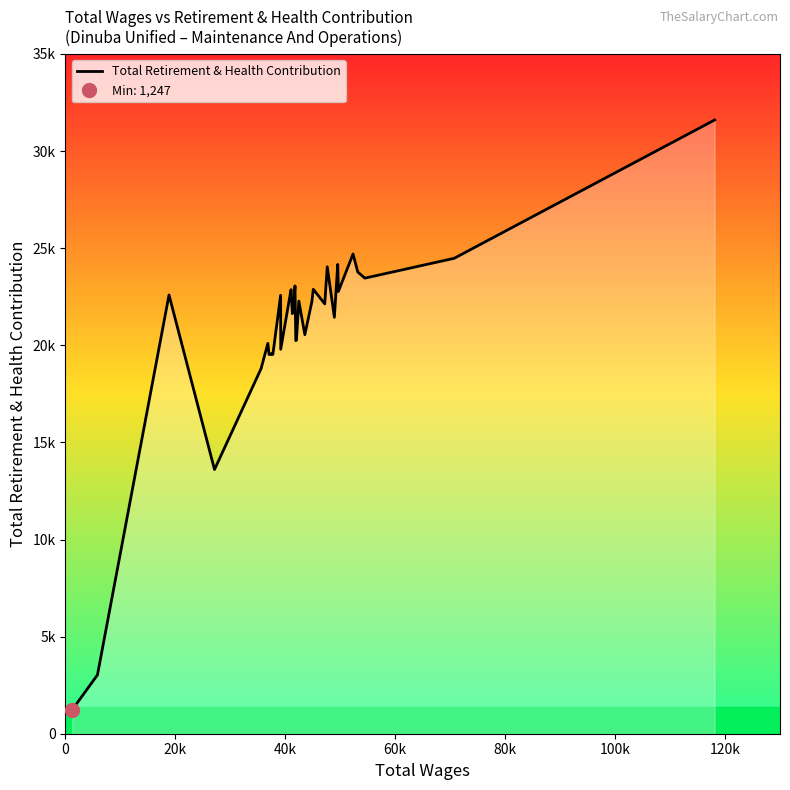

True or false: the data has more than 2 interior local peaks.

True